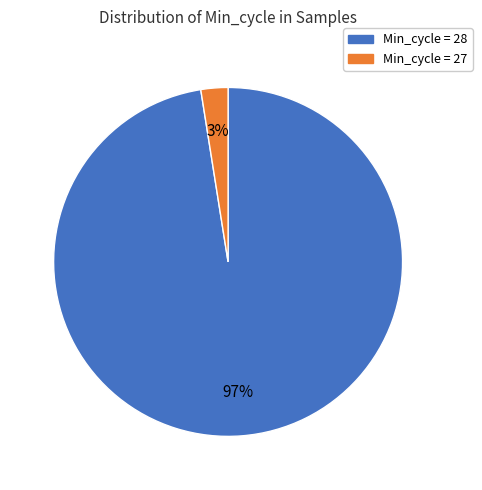

To the nearest percent, what is the average slice percentage?

50%